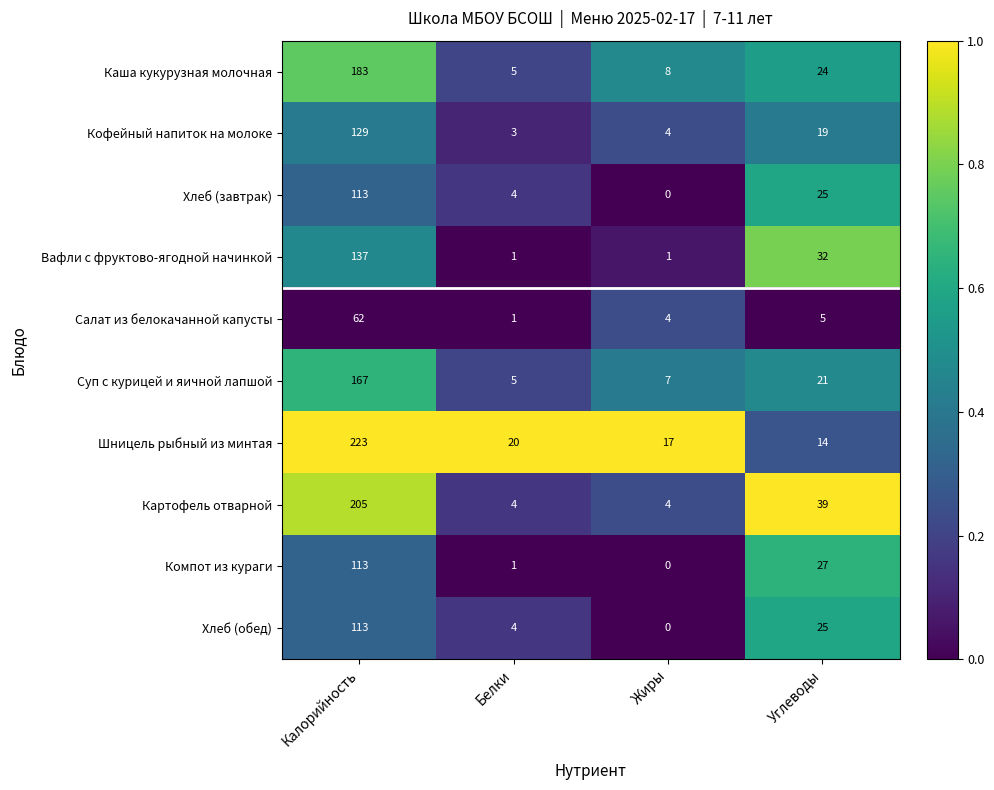

How many data points does each series have?

4